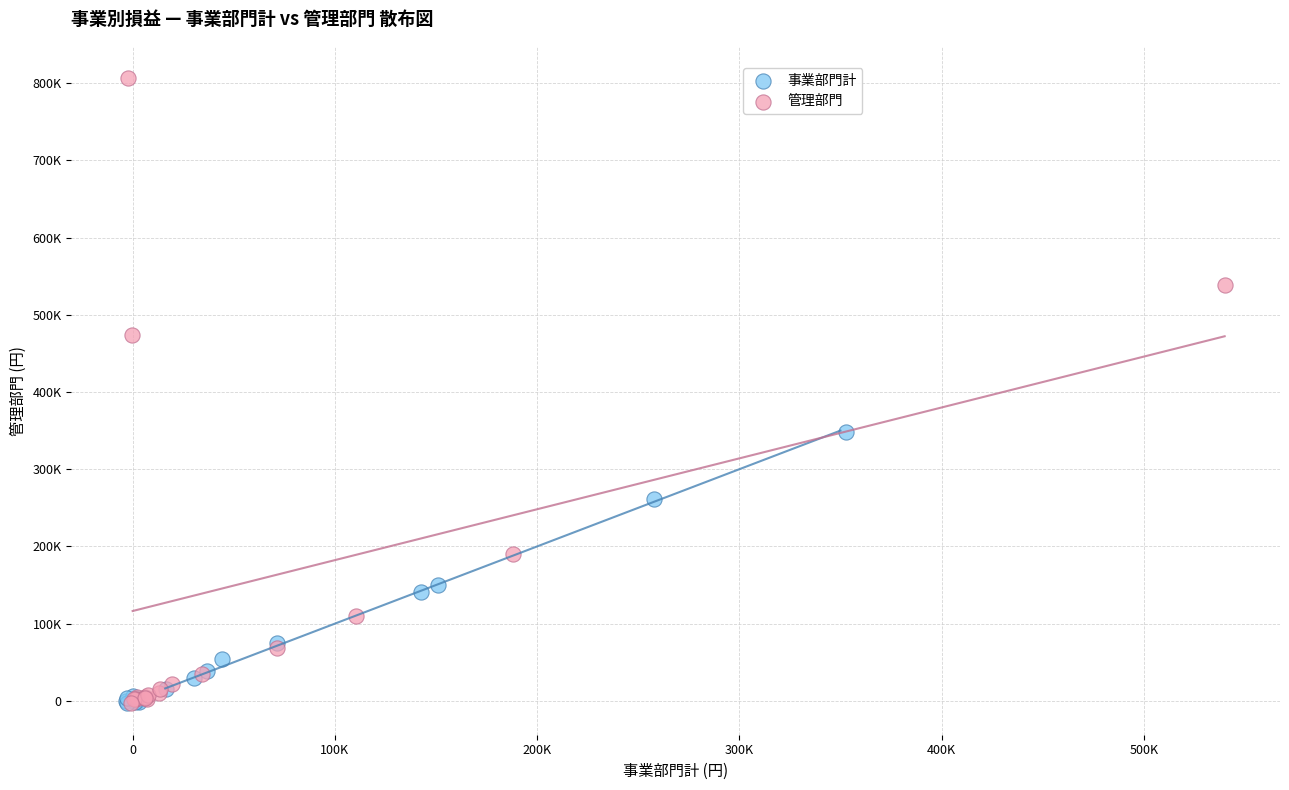

What are all the series names shown in the legend?

事業部門計, 管理部門